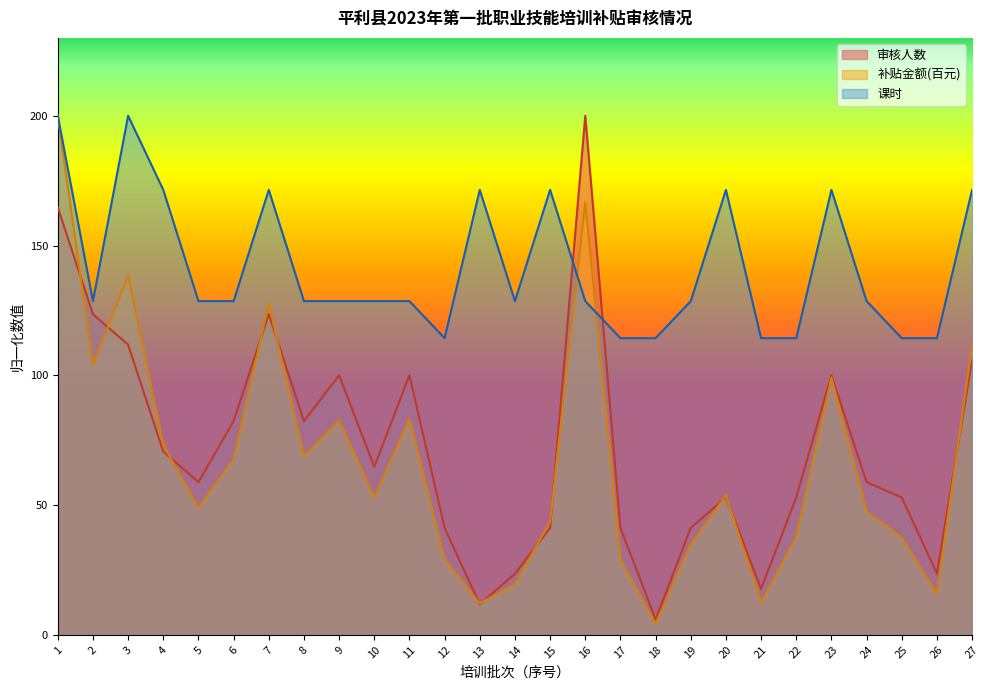

The 补贴金额(百元) series shows 67.7 at 6. True or false?

True